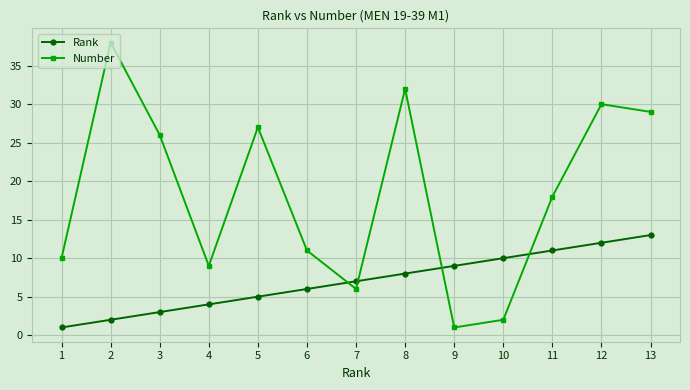

What is the spread (max minus min) of values at 5?

22